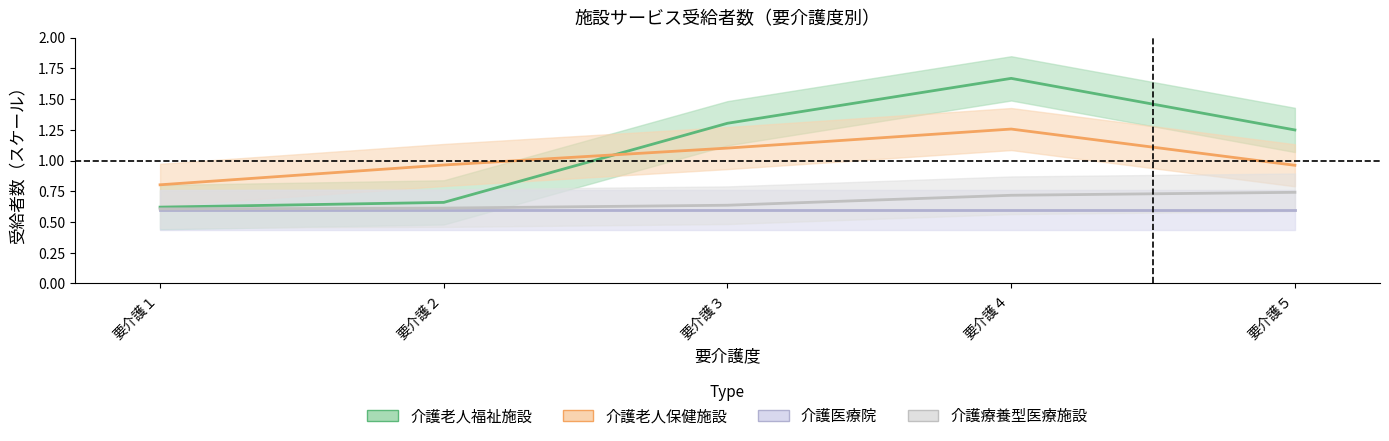

True or false: 介護老人保健施設（計） has more than 0 interior local peaks.

True